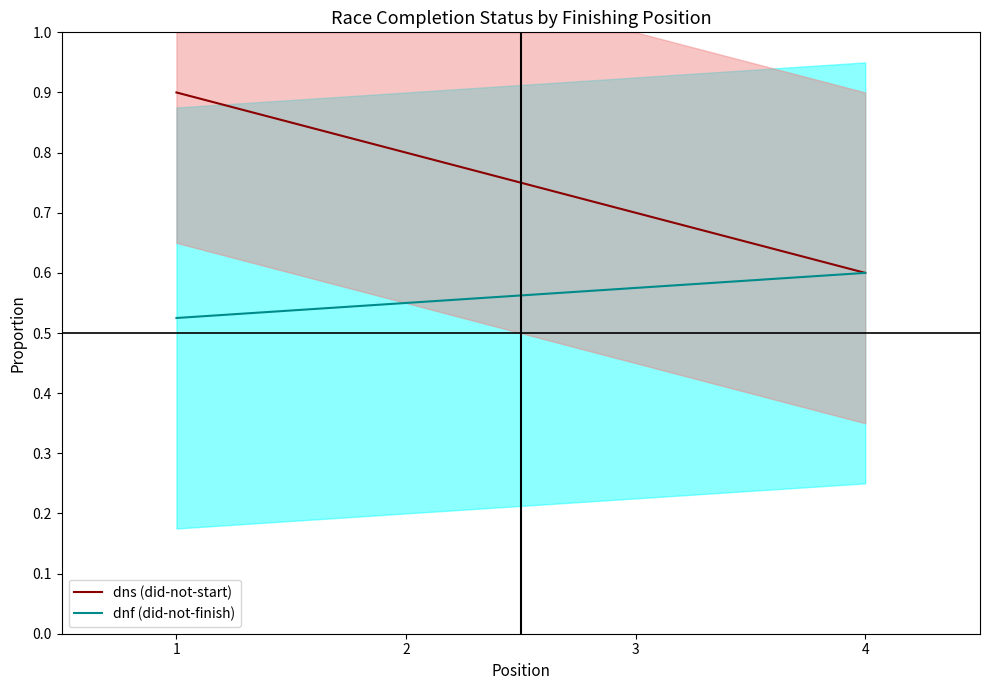

Which series has the largest range (max minus min)?

dns (did-not-start)